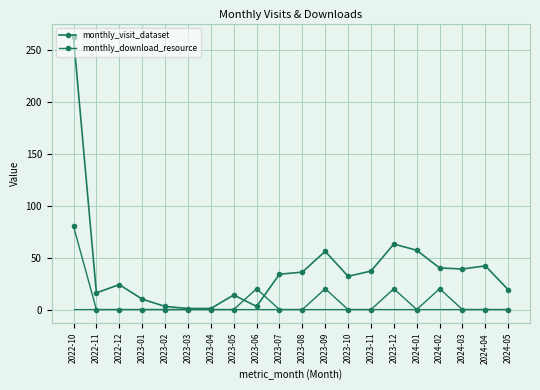

Which series ends up on top after the final intersection of monthly_download_resource and monthly_visit_dataset?

monthly_visit_dataset